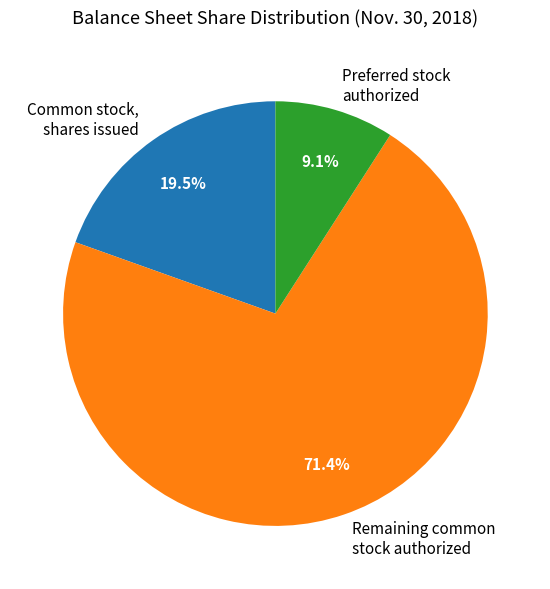

Is Preferred stock authorized the majority of the pie?

No